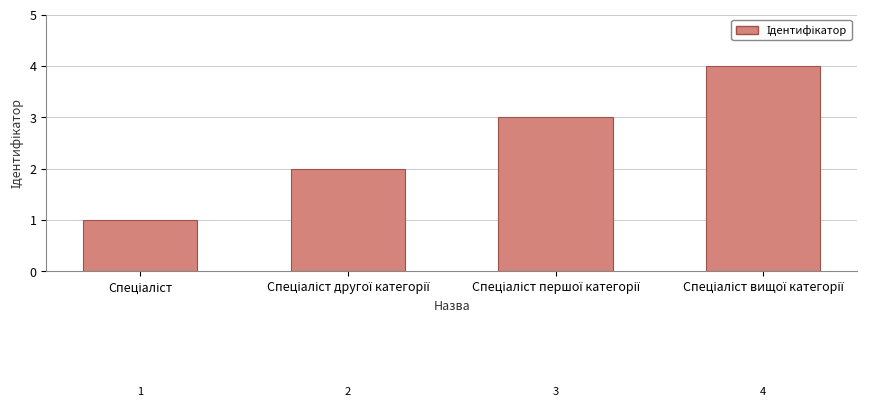

Are the bars grouped side by side (vs. stacked)?

No